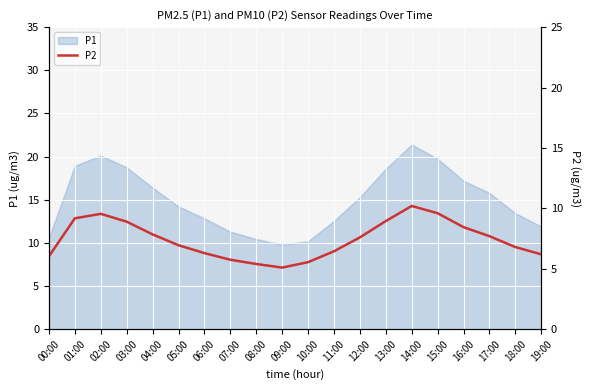

The value of P1 at 06:00 is 5.2. True or false?

False